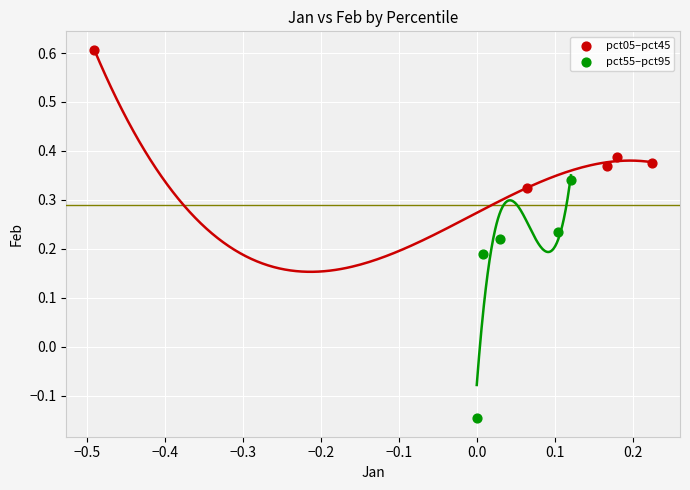

Which series reaches the minimum Y coordinate?

pct55–pct95